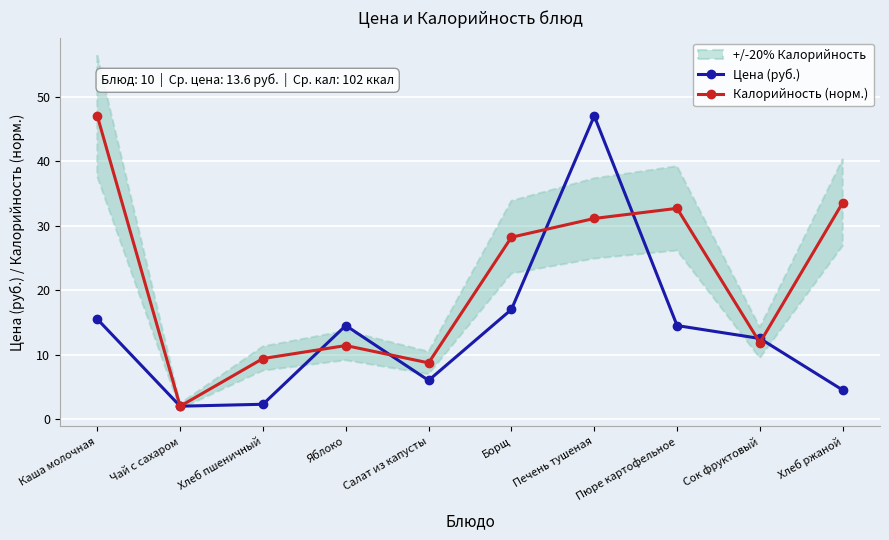

What is the spread (max minus min) of values at Печень тушеная?

15.9